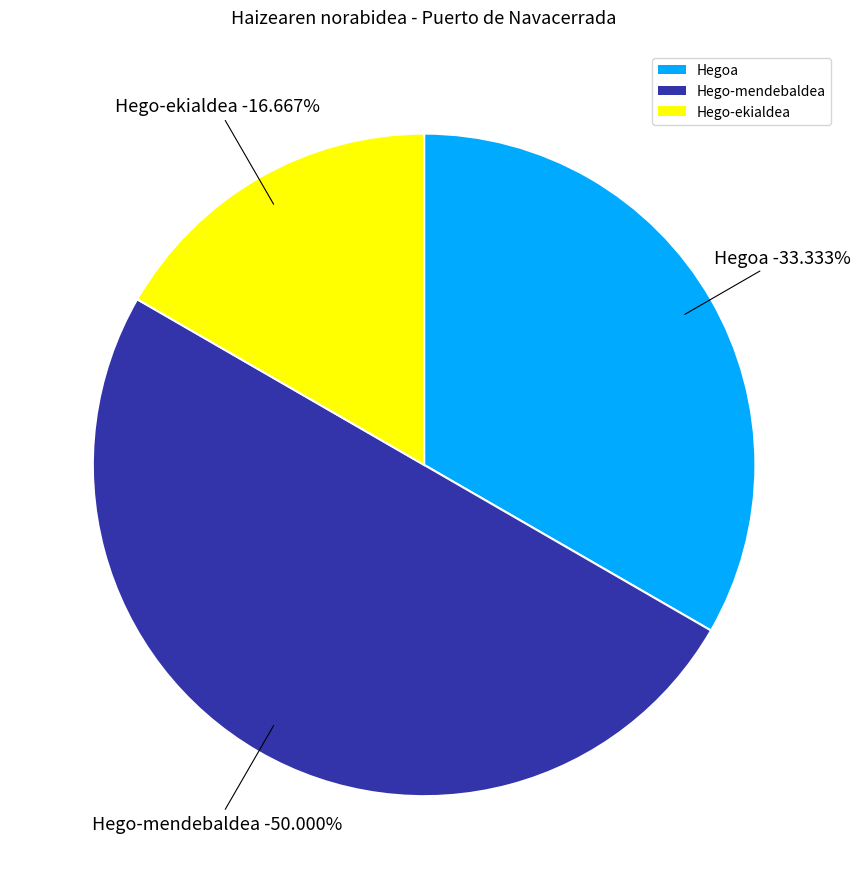

Is there a majority slice in this chart?

No